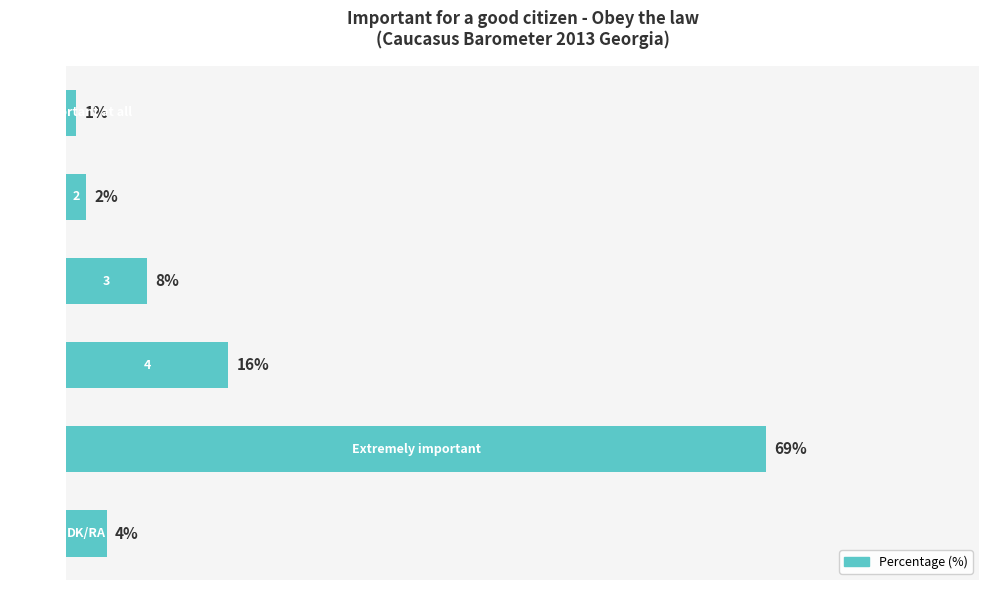

Are the bars horizontal?

Yes